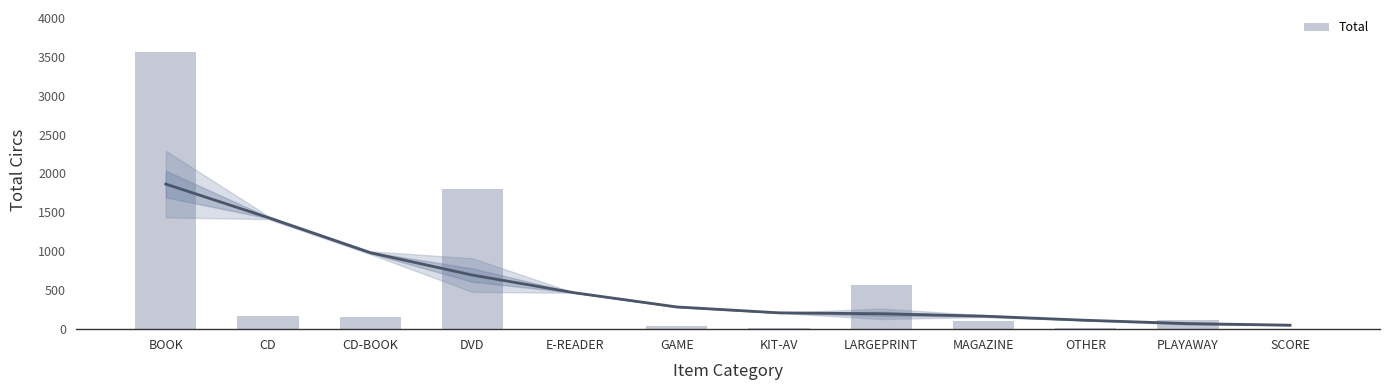

What is the minimum value shown in the chart?

2